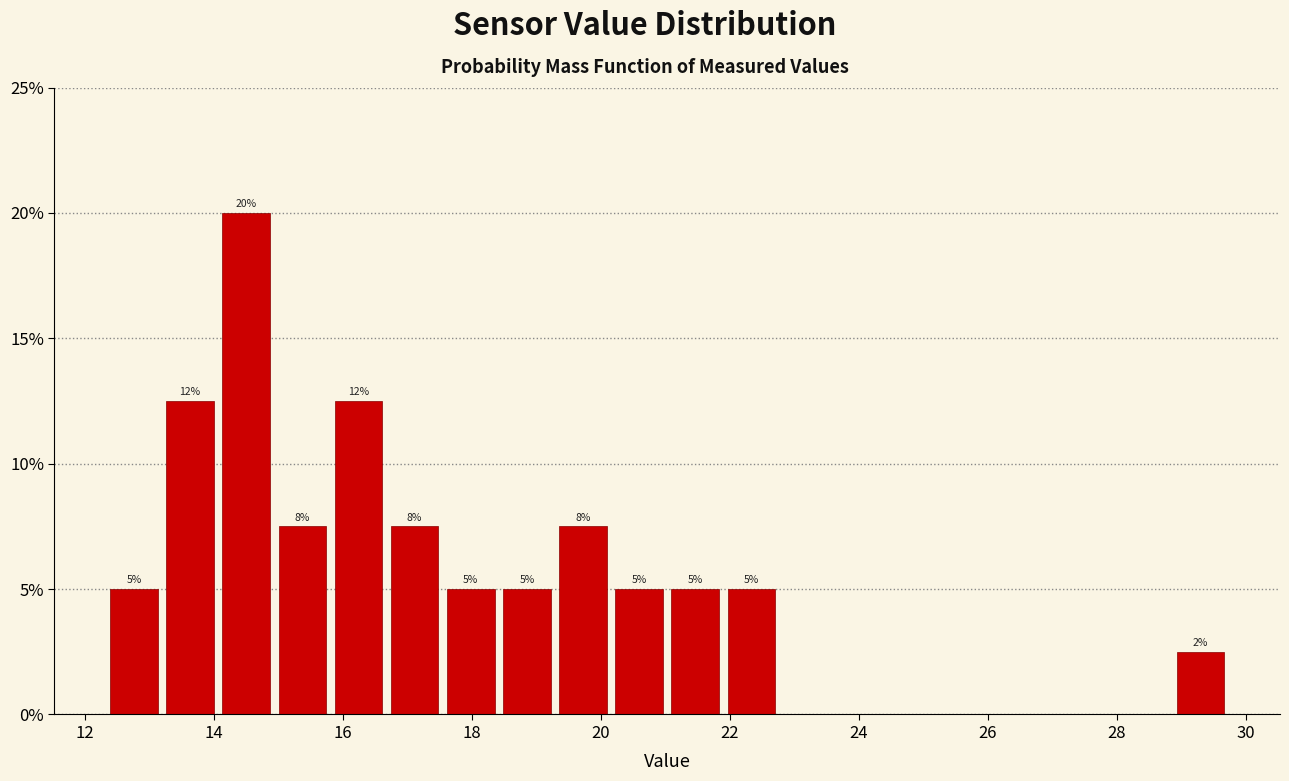

Which range on the x-axis has the tallest bar?

14.0 to 15.0